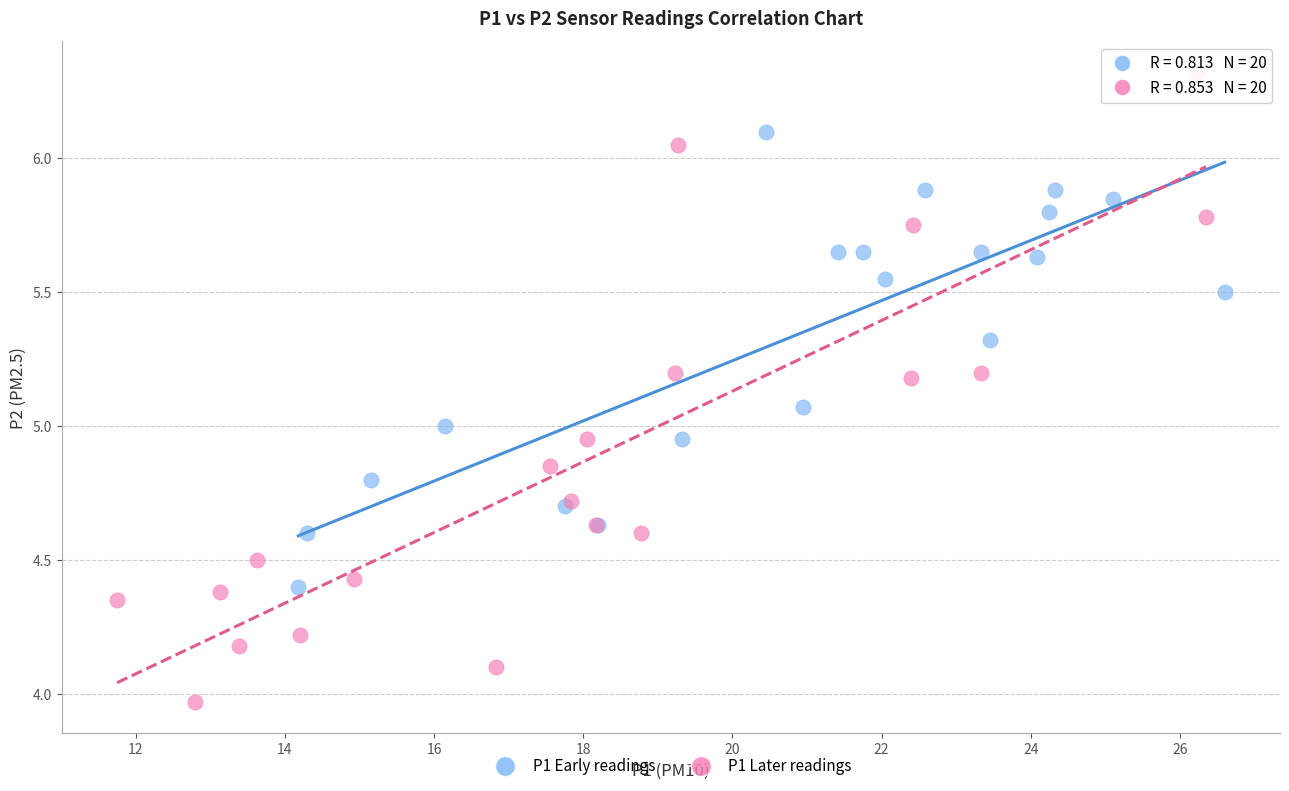

Which series contains the highest Y value?

P1 Later readings